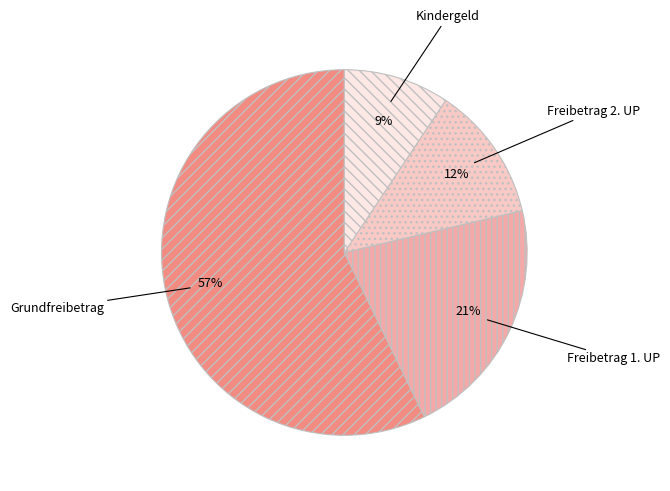

What is the smallest slice in the pie chart?

Kindergeld